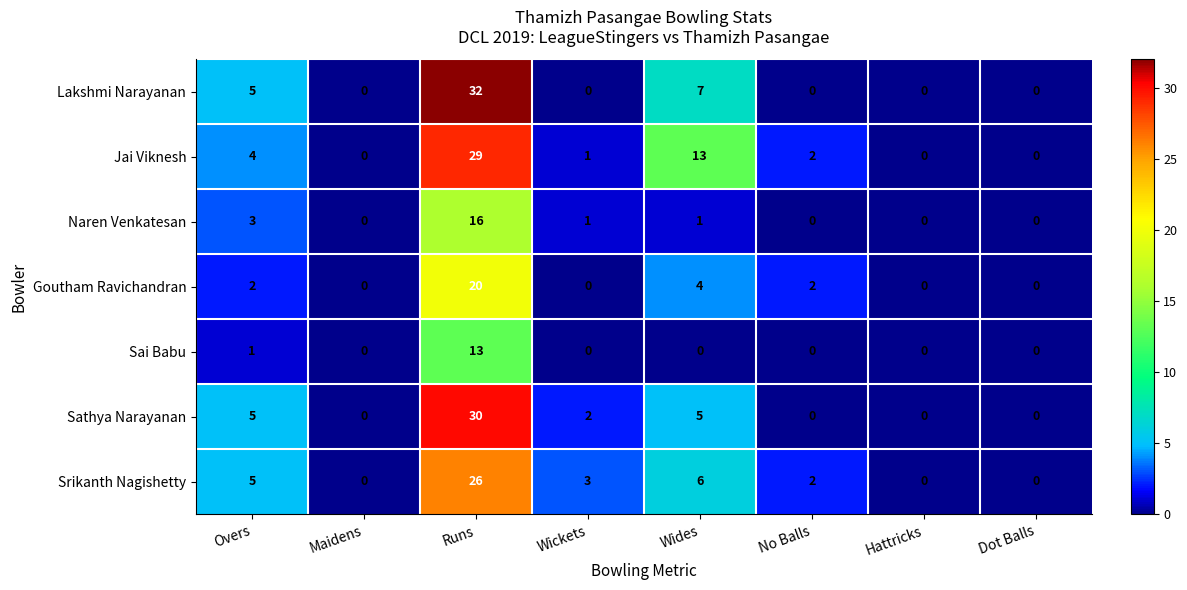

True or false: Naren Venkatesan has a value of 7 at Dot Balls.

False